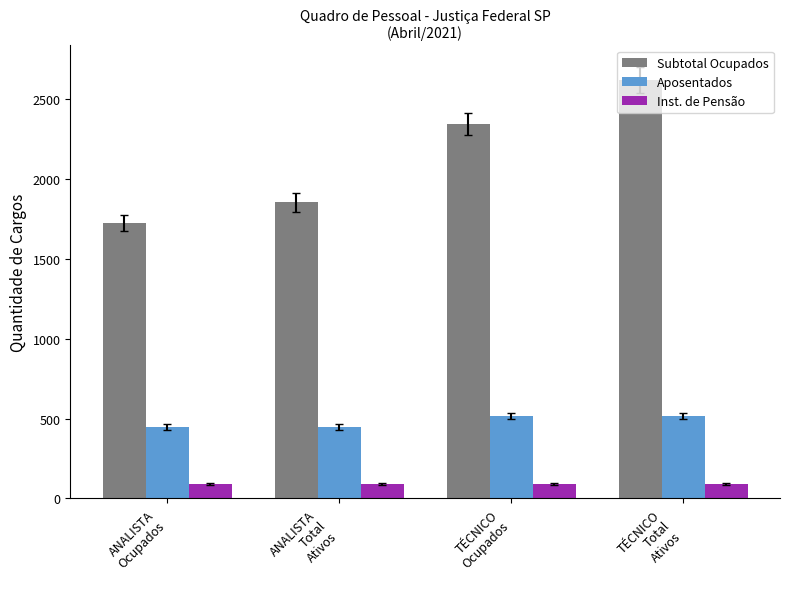

Which series changed the most between ANALISTA
Total
Ativos and TÉCNICO
Total
Ativos?

Subtotal Ocupados